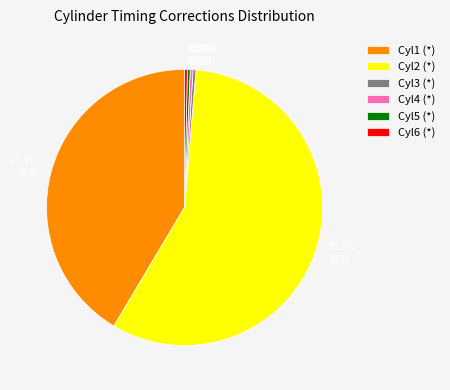

To the nearest percent, what is the difference between the largest and smallest slice percentages?

57%